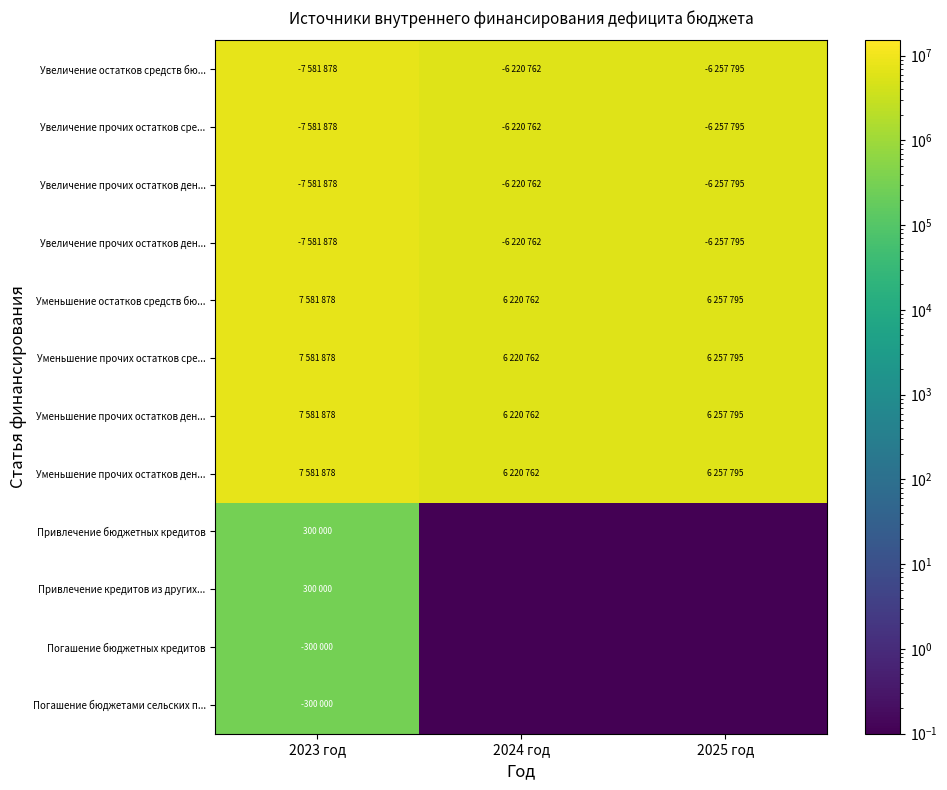

At how many categories does at least one series exceed 1517052?

3